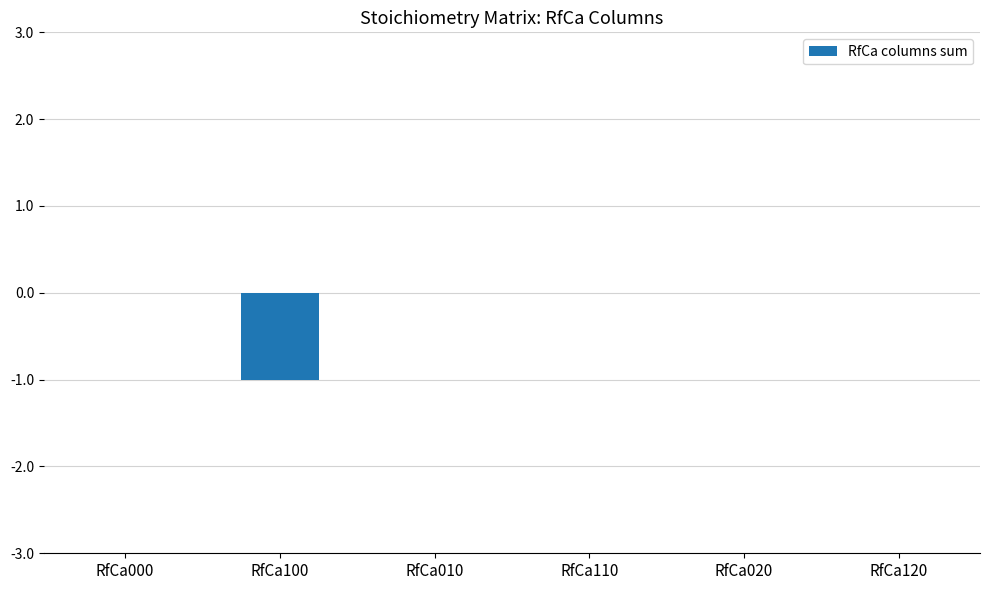

True or false: the data shows -1 at RfCa100.

True